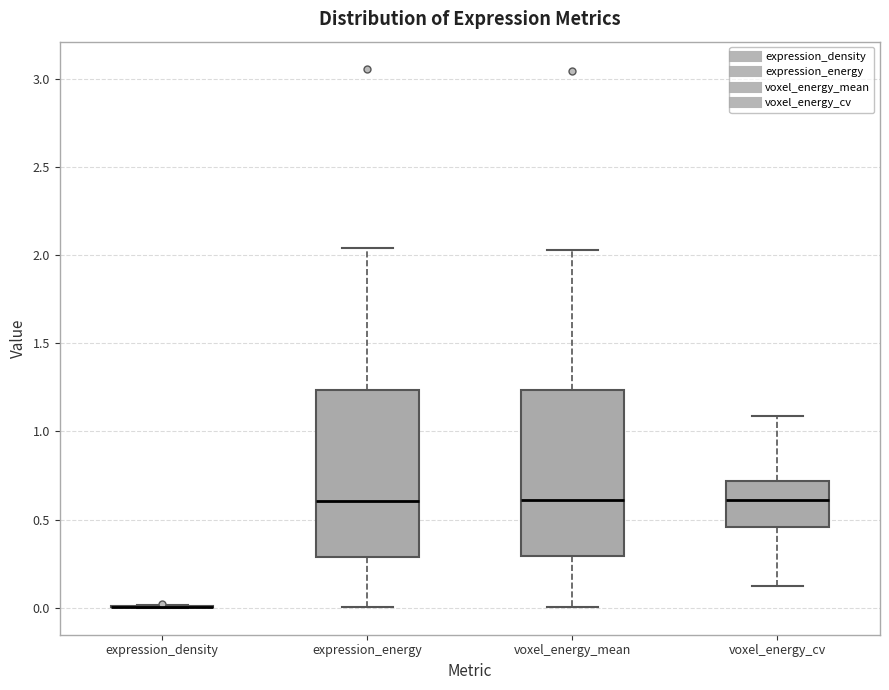

Reading left to right, transcribe this box plot: for each box, give where its median line is, the range the box spans, and where its two whiskers end, as read against the y-axis. The values are not printed on the chart, so give them approximately, as read against the axis.

expression_density: box collapsed to a line at 0.00, whiskers 0.00 to 0.00
expression_energy: median 0.60, box 0.30 to 1.25, whiskers 0.00 to 2.05
voxel_energy_mean: median 0.60, box 0.30 to 1.25, whiskers 0.00 to 2.05
voxel_energy_cv: median 0.60, box 0.45 to 0.70, whiskers 0.10 to 1.10